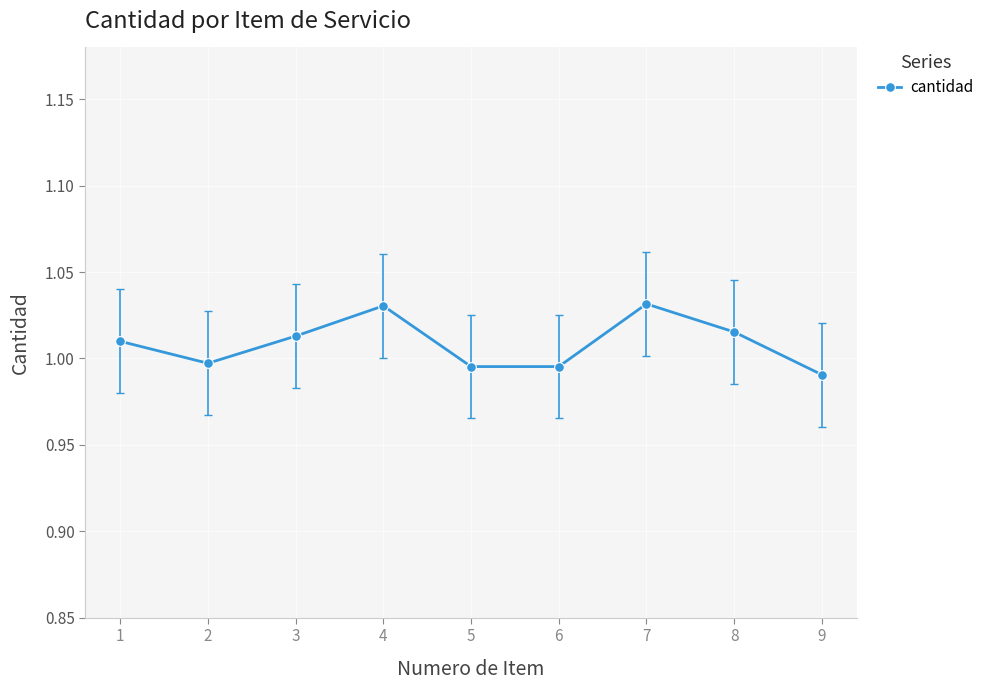

How many data points does each series have?

9